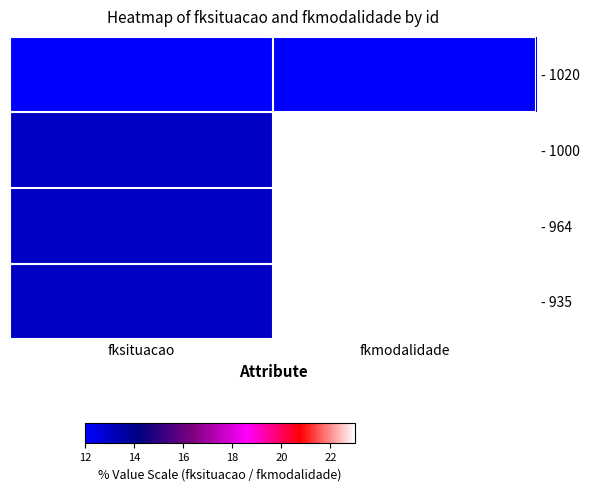

Reading right to left, list all the values displayed in this chart.

- 1020: fkmodalidade=12	fksituacao=12
- 1000: fkmodalidade=23	fksituacao=13
- 964: fkmodalidade=23	fksituacao=13
- 935: fkmodalidade=23	fksituacao=13